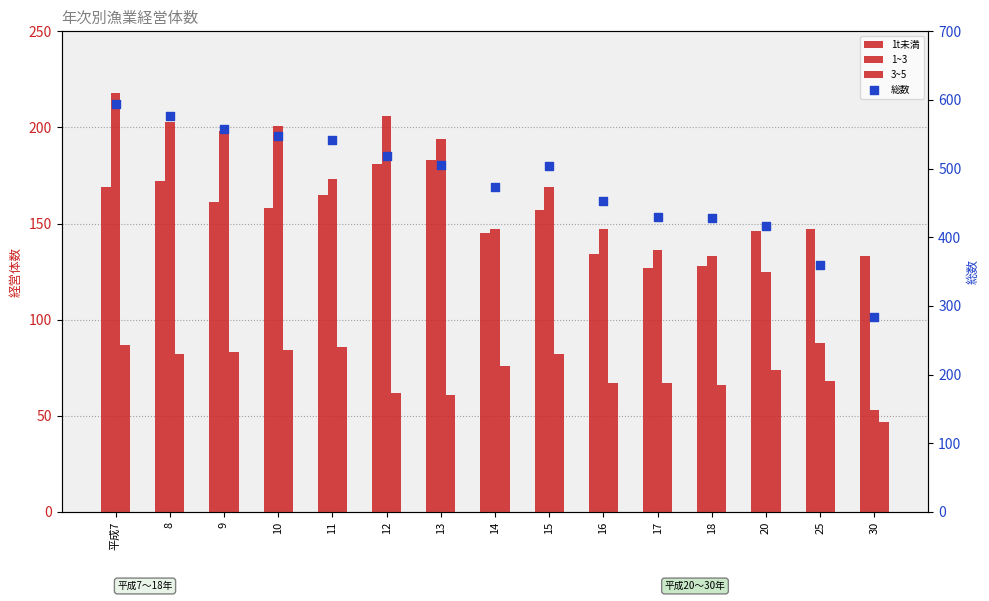

Which series reaches the minimum Y coordinate?

3~5